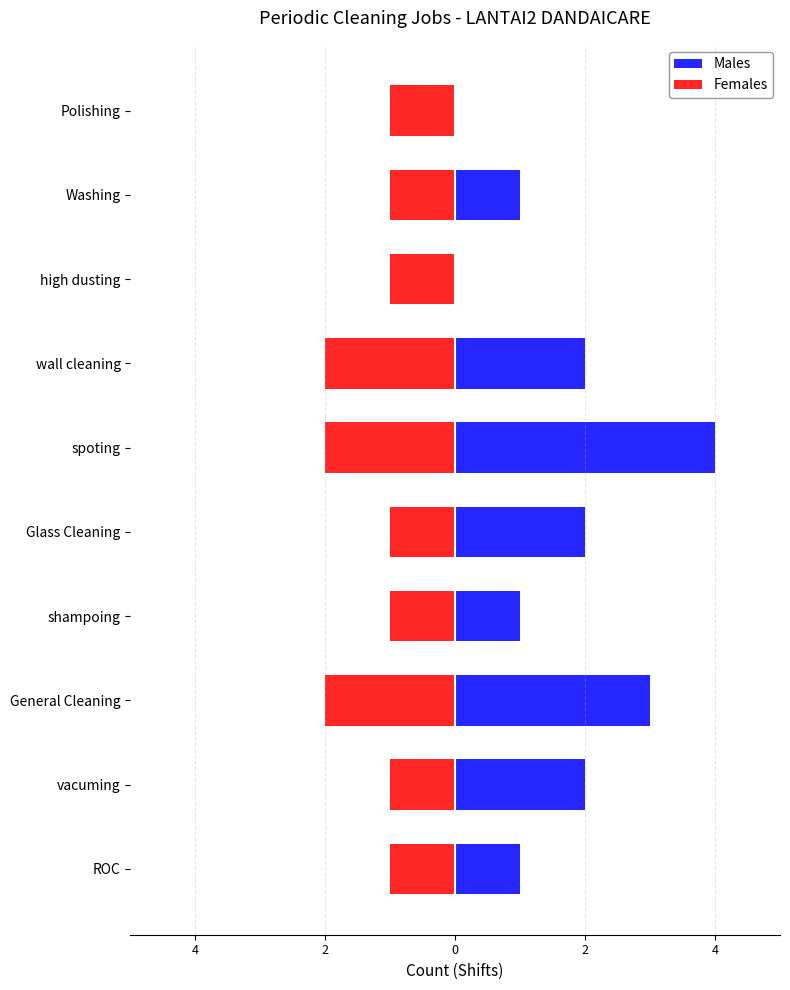

What is the average value of the Males series?

2